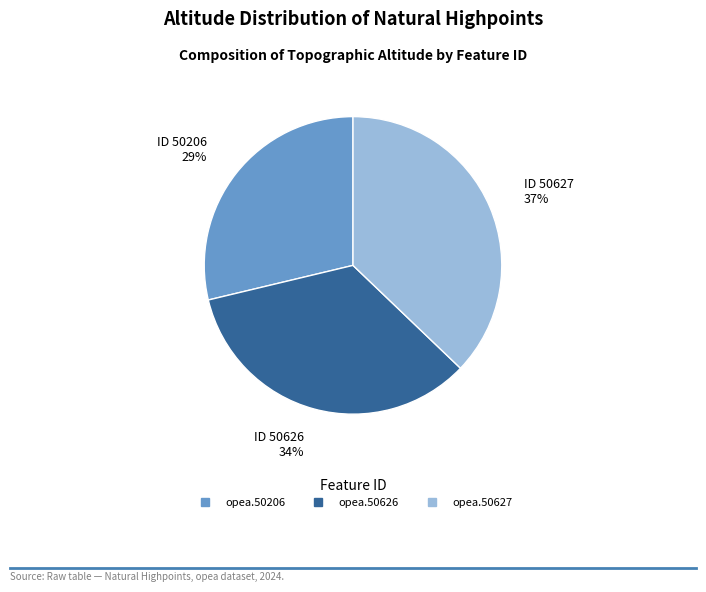

Rank the categories by value from highest to lowest.

opea.50627, opea.50626, opea.50206